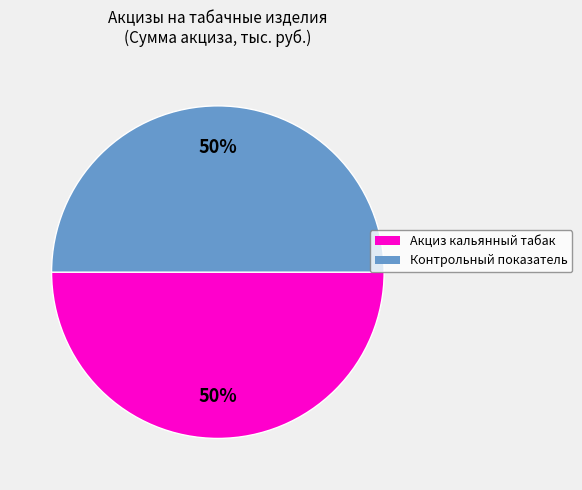

To the nearest percent, what is the average slice percentage?

50%